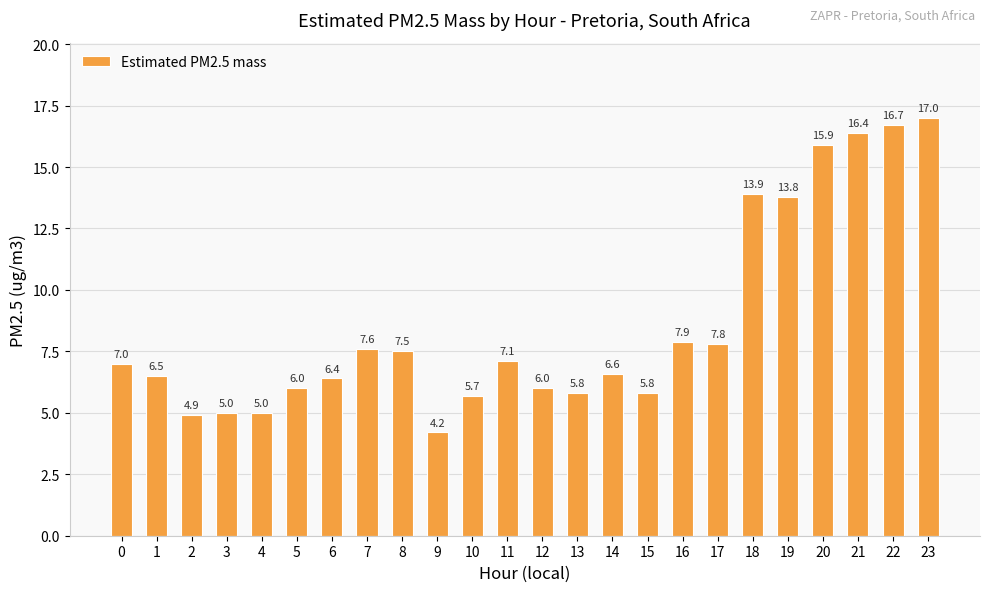

Is it true that the value at 18 is 2.9?

False